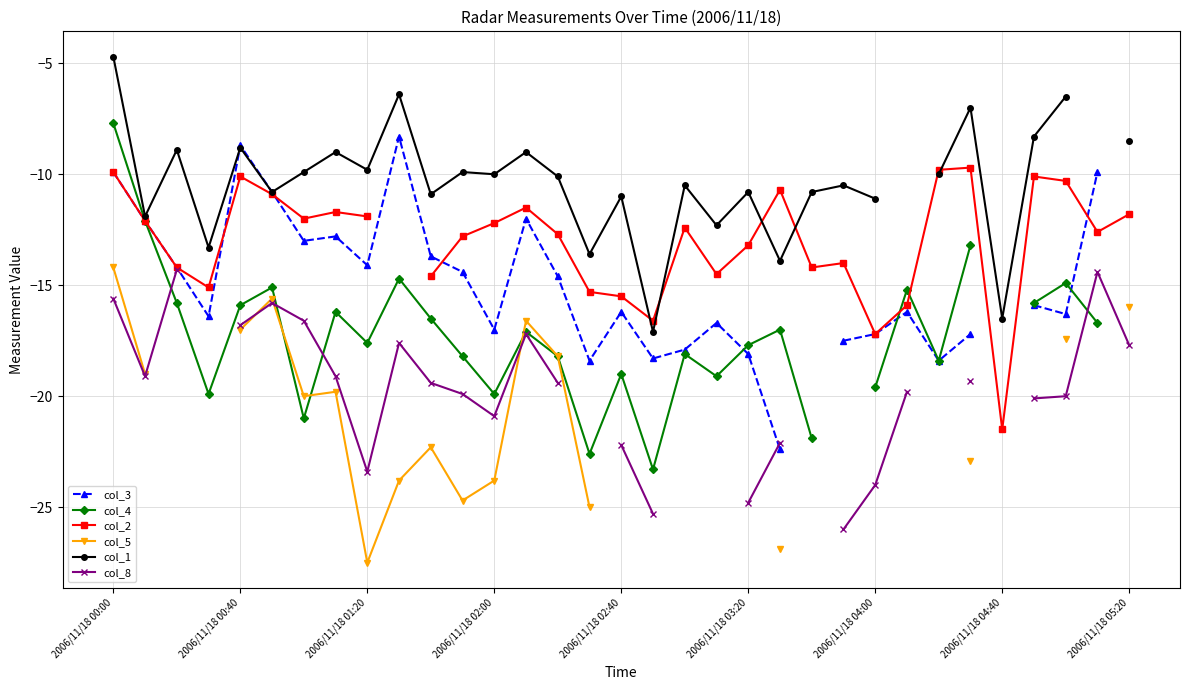

What is the minimum value shown in the chart?

-27.5